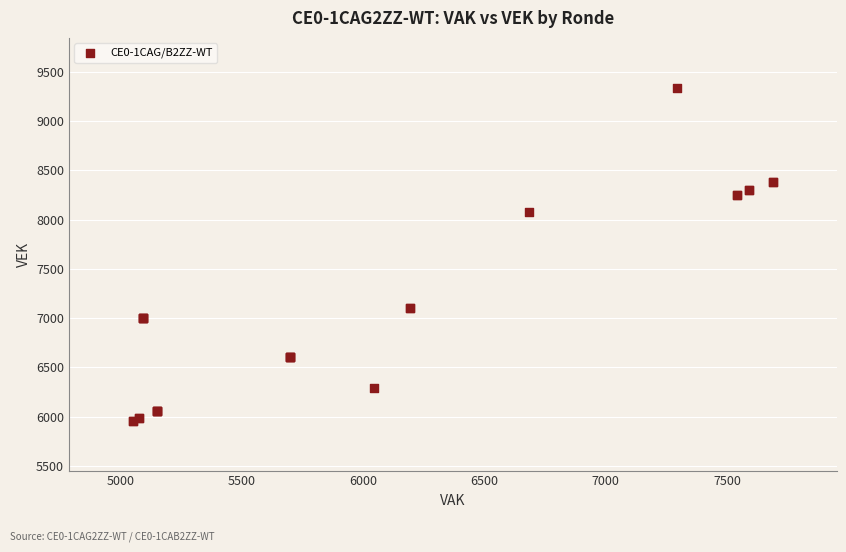

What Y value in the scatter plot is closest to 7648?

8079